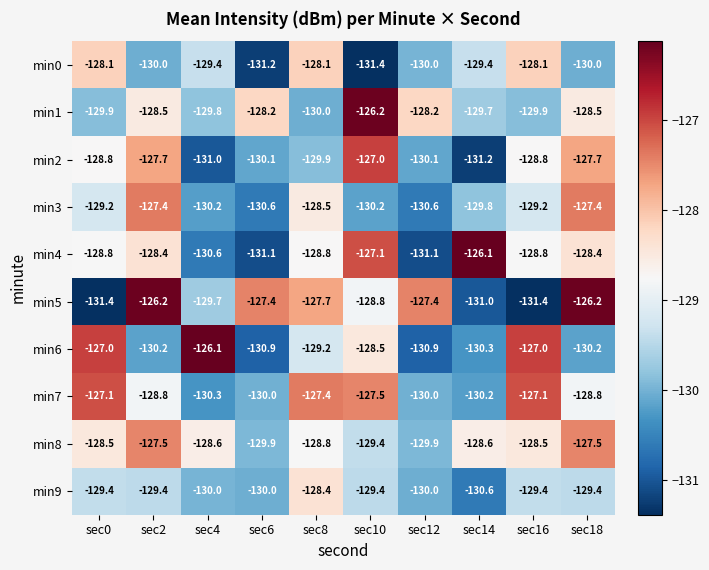

What is the total value across all series at sec6?

-1299.4